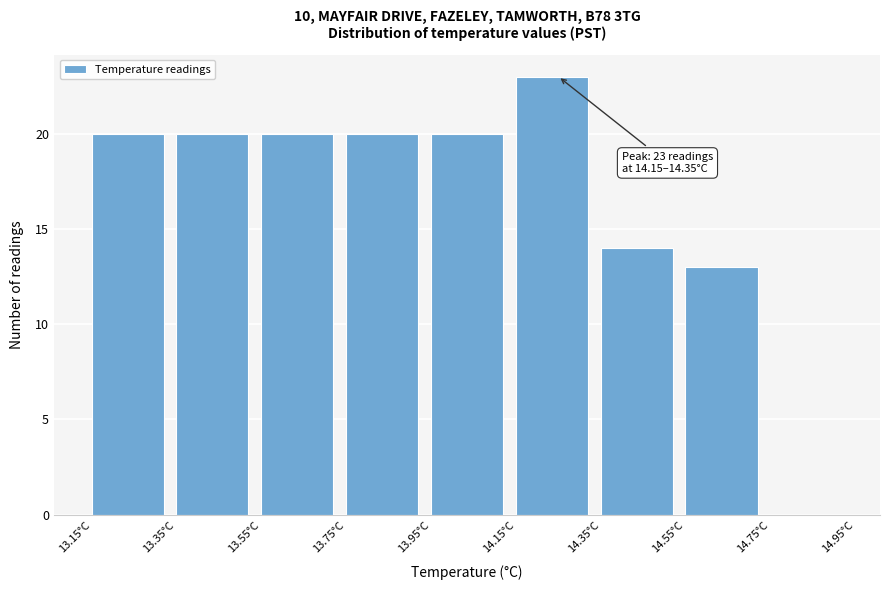

Over which range of the x-axis is the bar tallest?

14.15 to 14.35